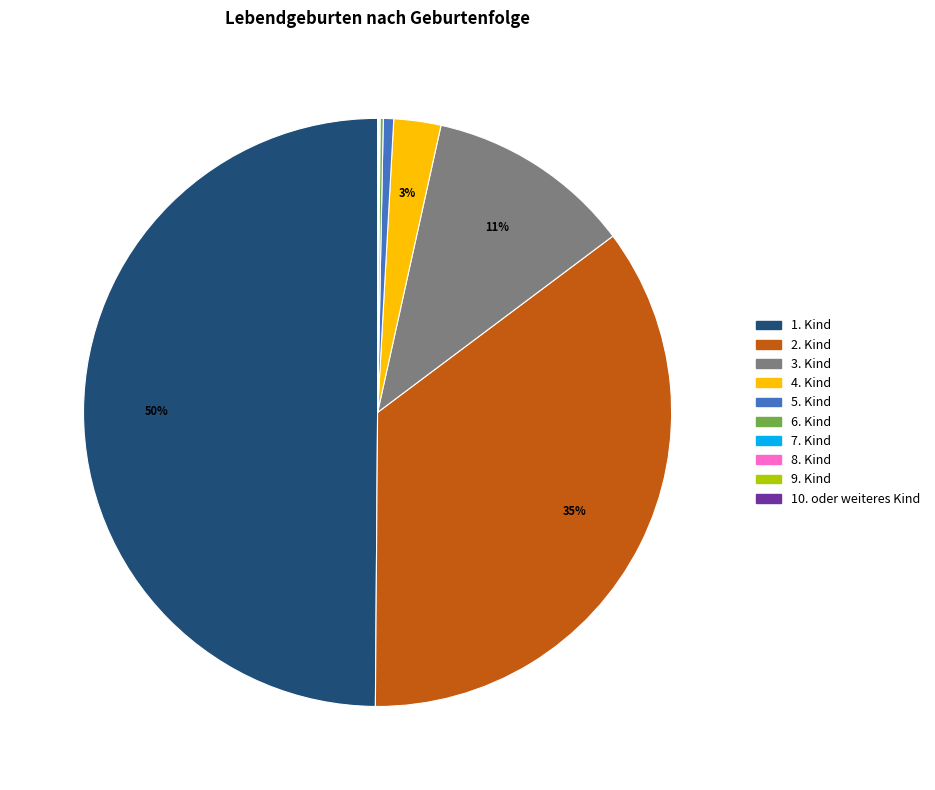

To the nearest percent, what is the average slice percentage?

10%